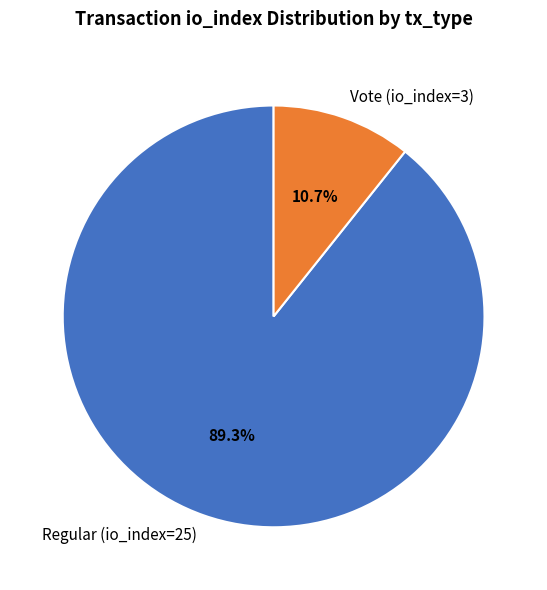

To the nearest percent, what portion does Vote (io_index=3) represent?

11%